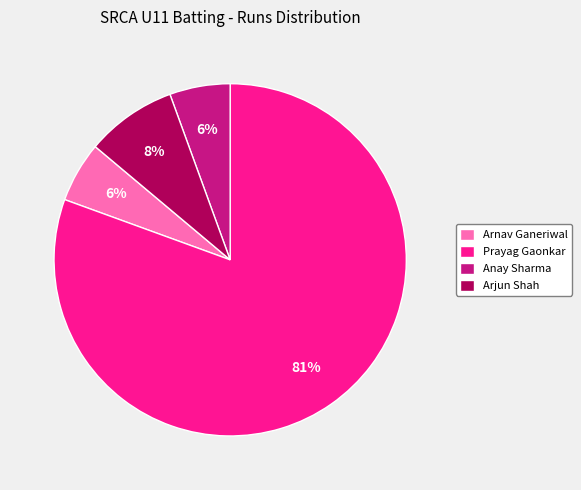

Count the number of slices in the pie.

4